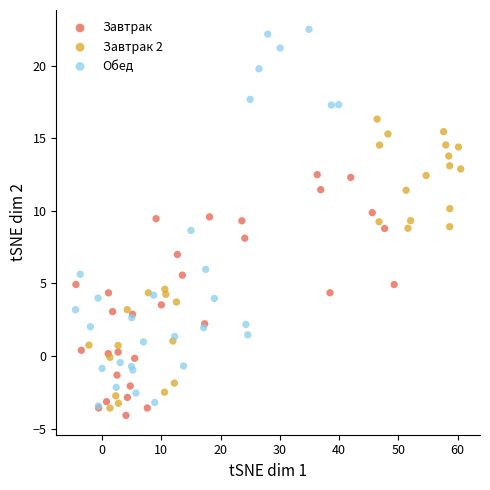

What are all the series names shown in the legend?

Завтрак, Завтрак 2, Обед